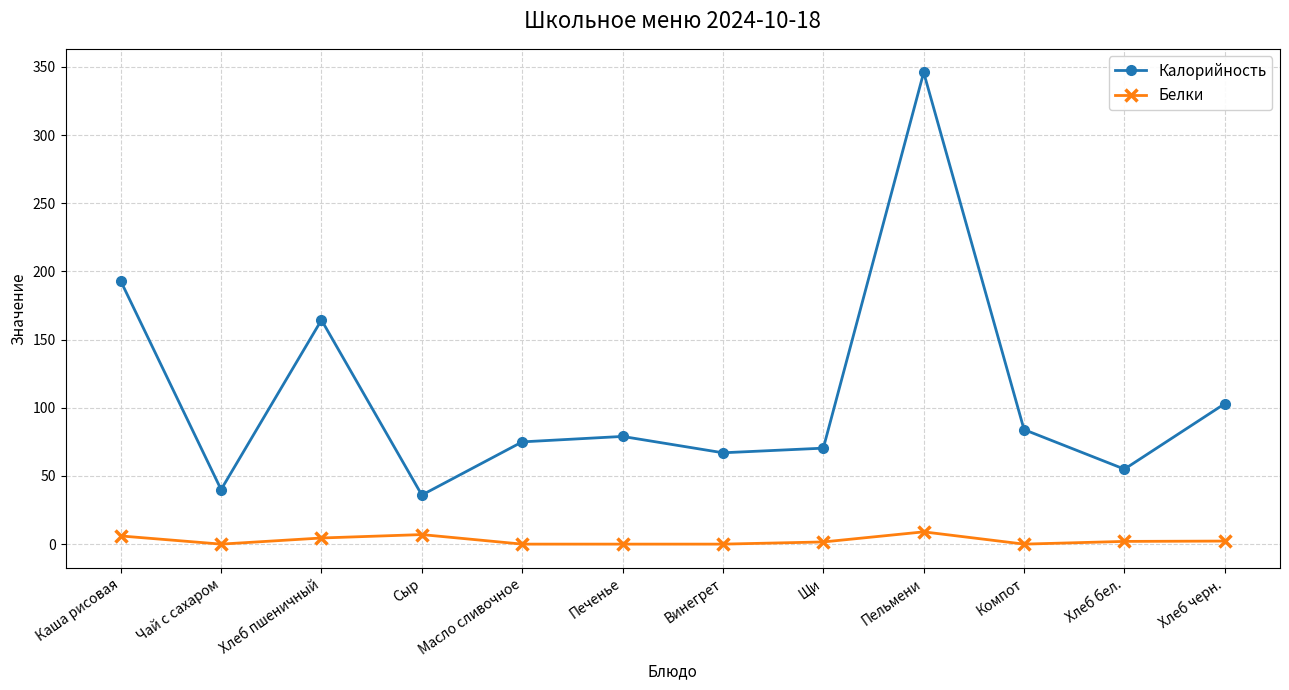

Which series has the largest range (max minus min)?

Калорийность